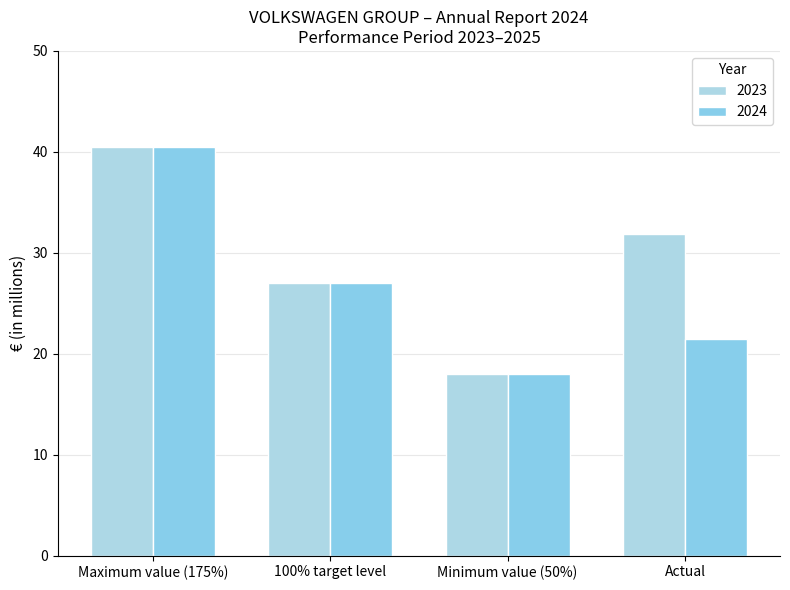

How many series are shown in this chart?

2